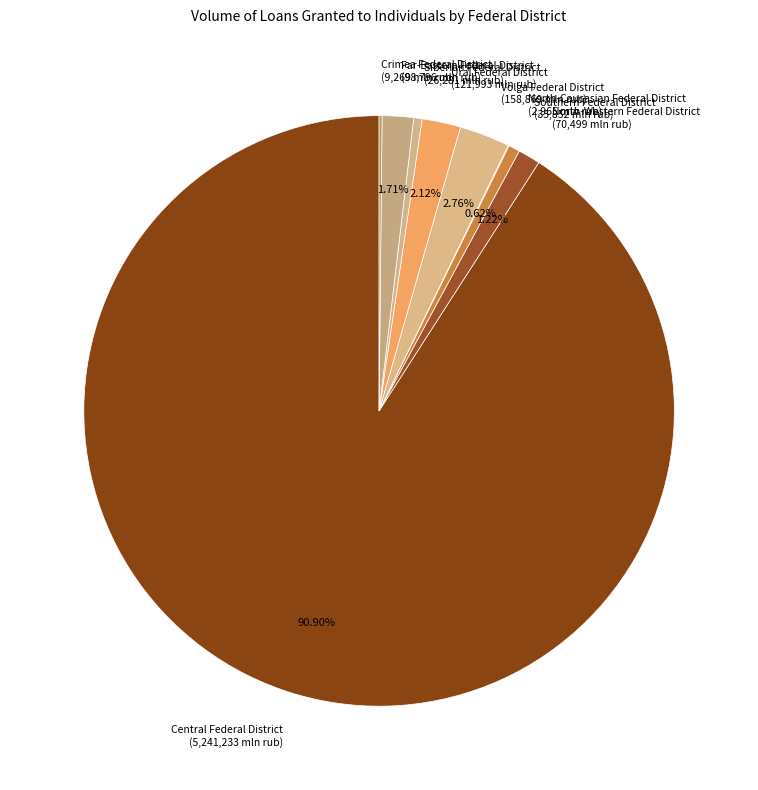

To the nearest percent, what percentage of the pie is Central Federal District?

91%